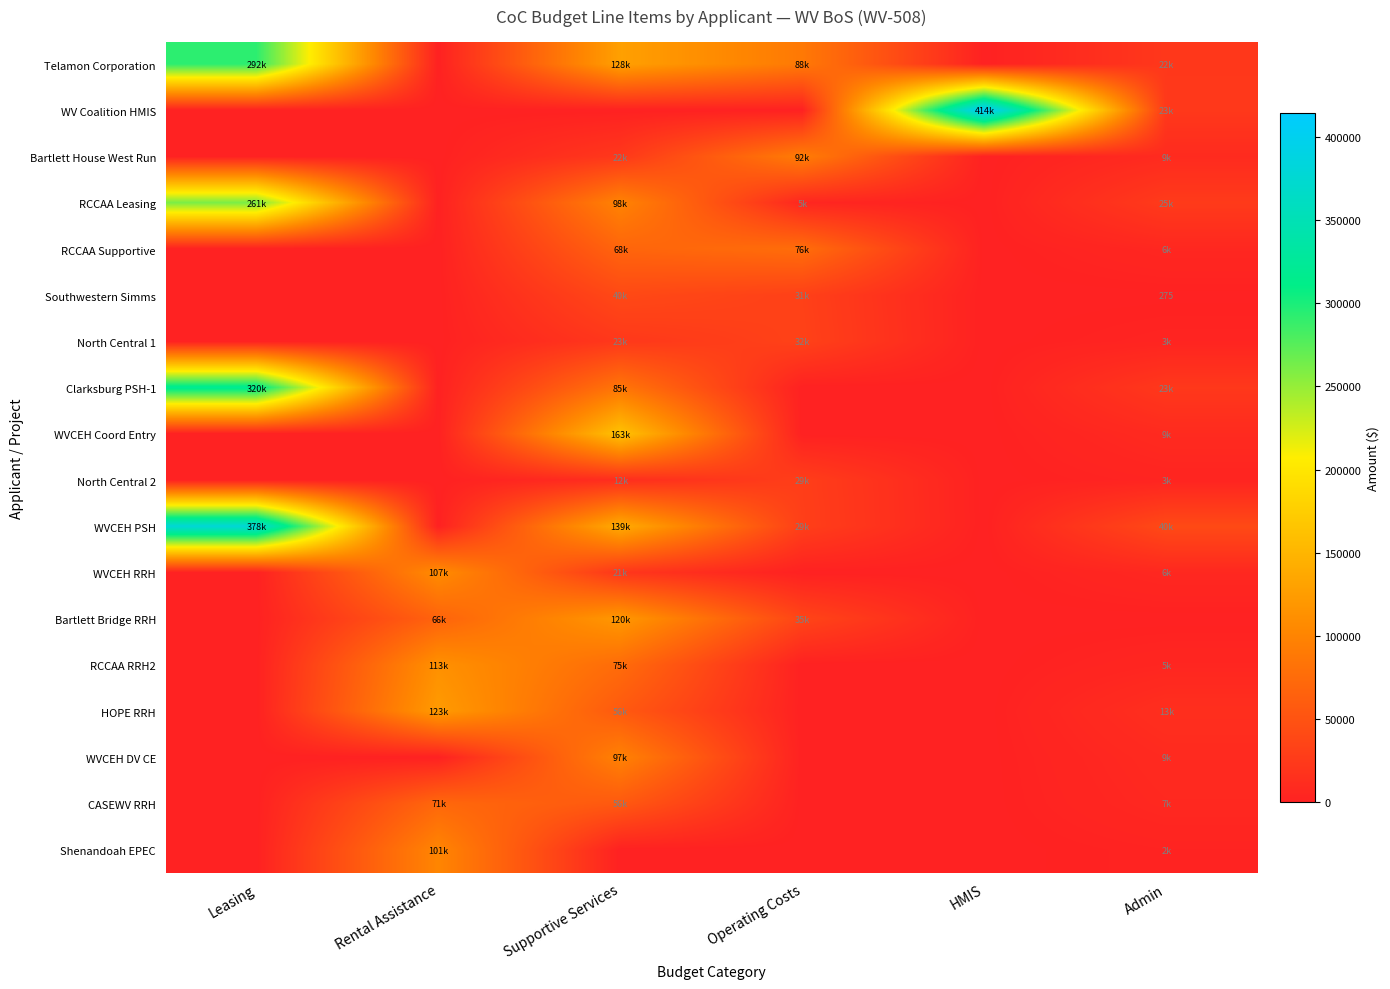

Read the CASEWV RRH value at Admin, to the nearest 50.

7100